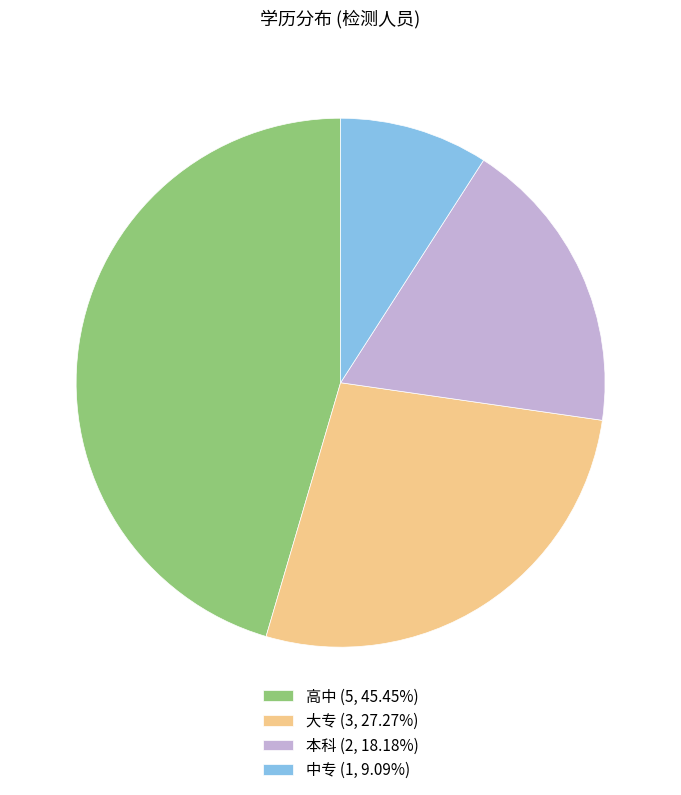

Is there any slice that represents more than half of the pie?

No